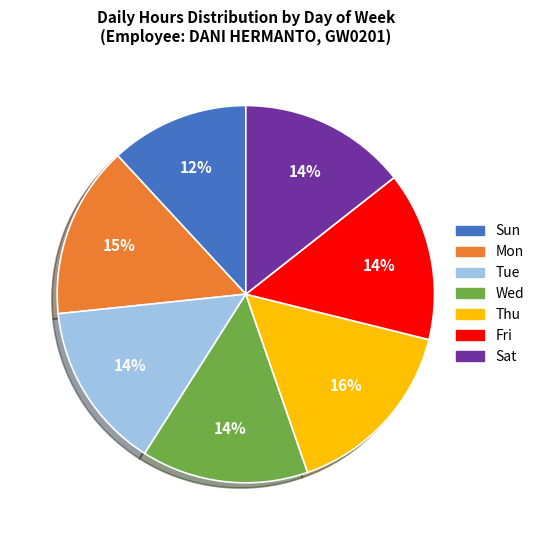

Do Wed and Mon together represent more than half of the pie?

No